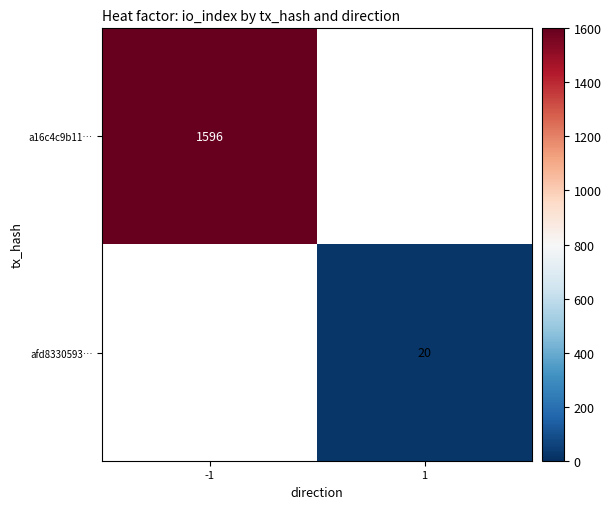

The value of a16c4c9b11… at -1 is 2183.4. True or false?

False